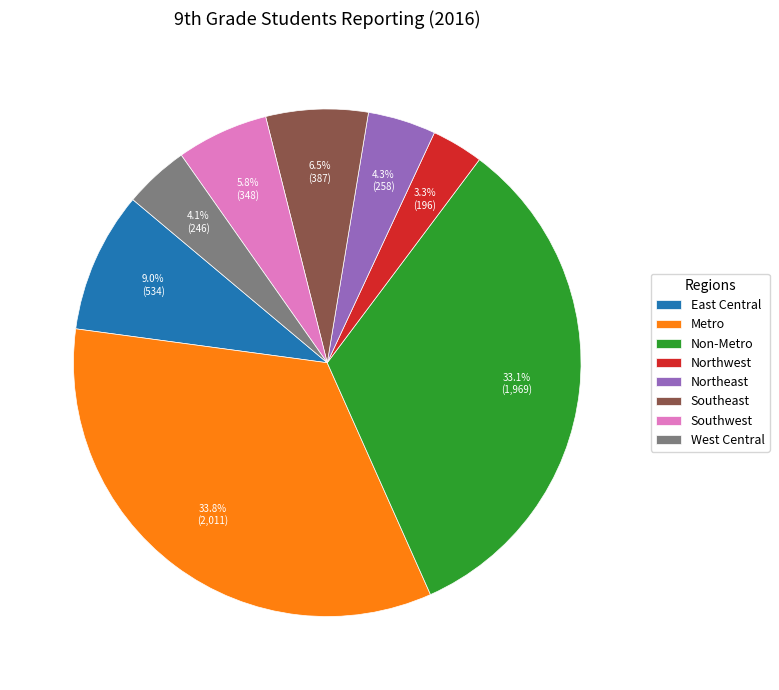

How many slices are in this pie chart?

8